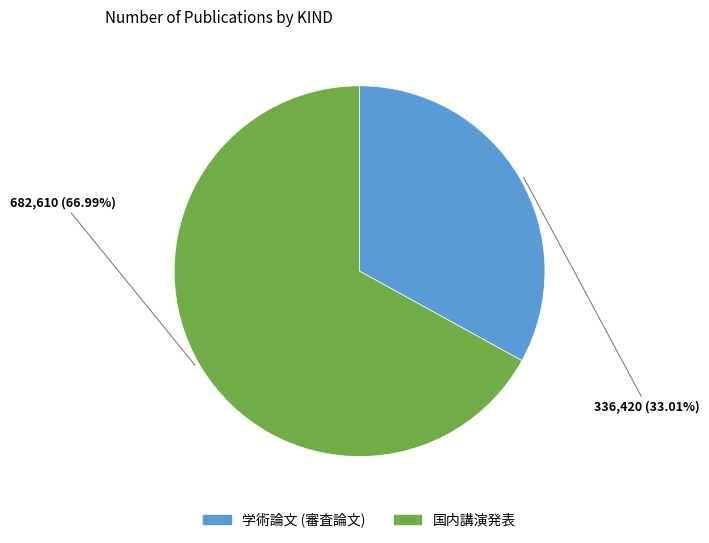

Does any single category account for the majority?

Yes